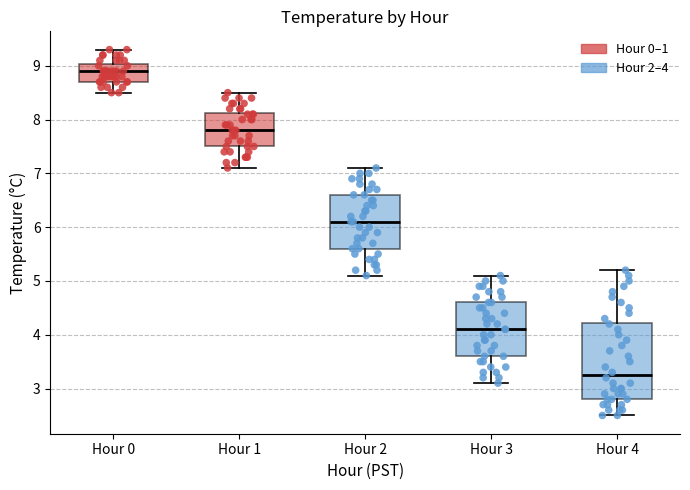

Reading left to right, read every box against the y-axis: the position of its median line, the range the box covers, and the ends of its whiskers. The values are not printed on the chart, so give them approximately, as read against the axis.

Hour 0: median 8.9, box 8.7 to 9.0, whiskers 8.5 to 9.3
Hour 1: median 7.8, box 7.5 to 8.1, whiskers 7.1 to 8.5
Hour 2: median 6.1, box 5.6 to 6.6, whiskers 5.1 to 7.1
Hour 3: median 4.1, box 3.6 to 4.6, whiskers 3.1 to 5.1
Hour 4: median 3.3, box 2.8 to 4.2, whiskers 2.5 to 5.2